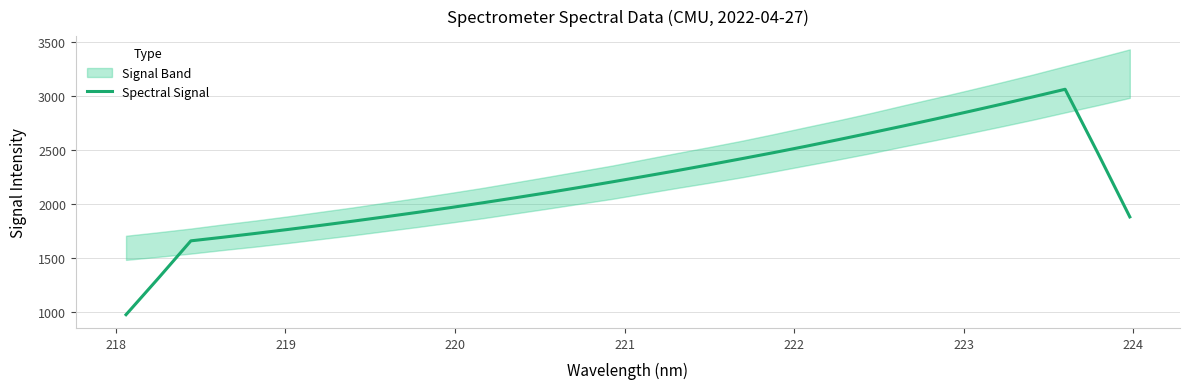

What is the maximum value for Spectral Signal?

3060.9